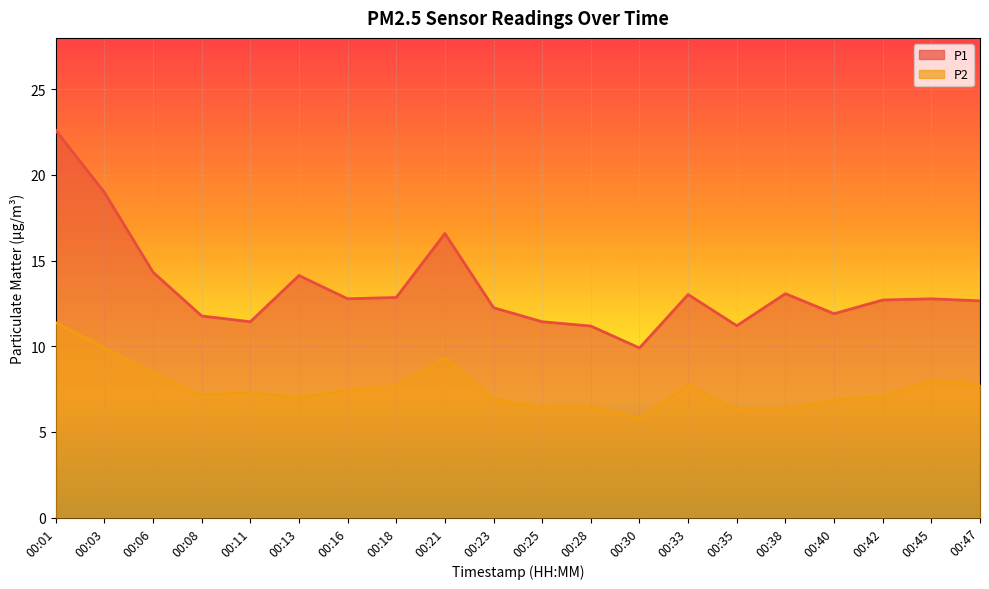

What is the value of the P2 point at the 18th from the left?

7.1